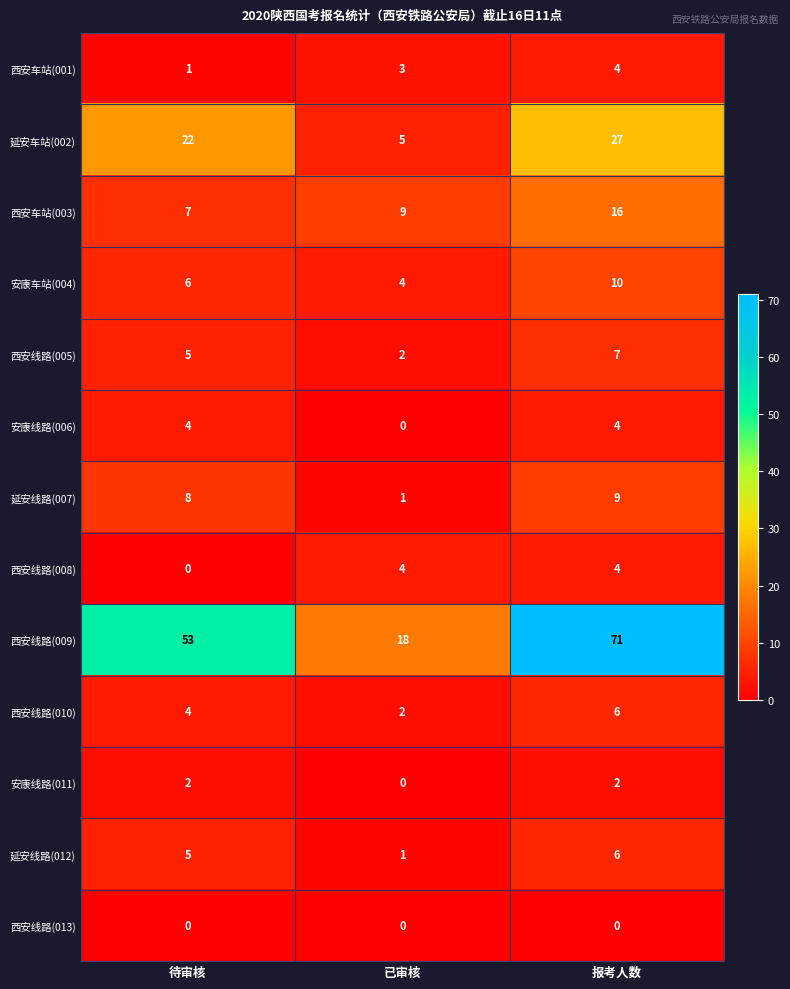

Which series changed the most between 待审核 and 报考人数?

西安线路(009)